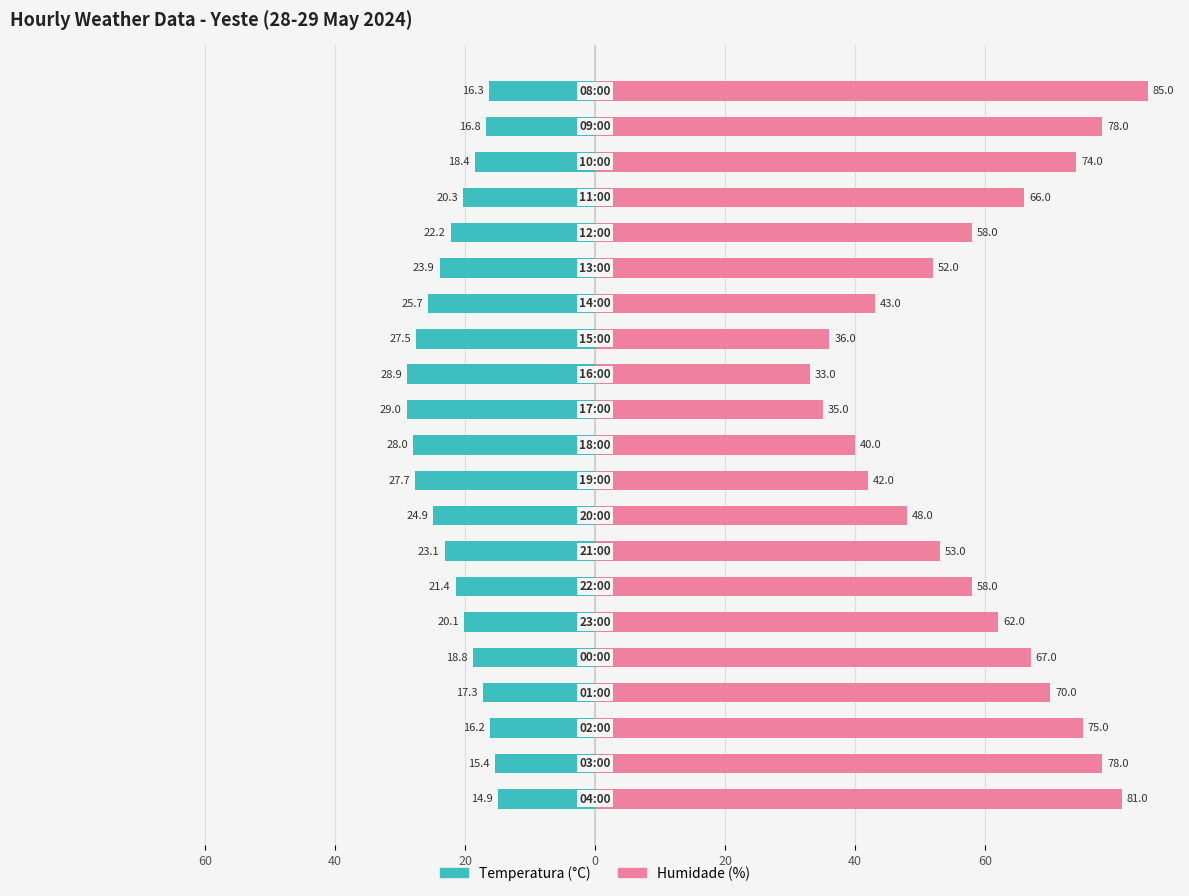

What is the average value of the Temperatura (°C) series?

-21.8